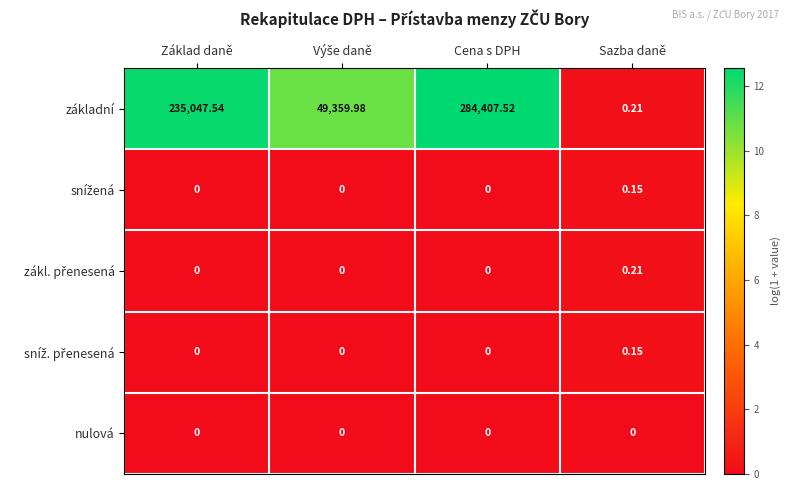

Between Základ daně and Cena s DPH, which series saw the biggest shift?

základní